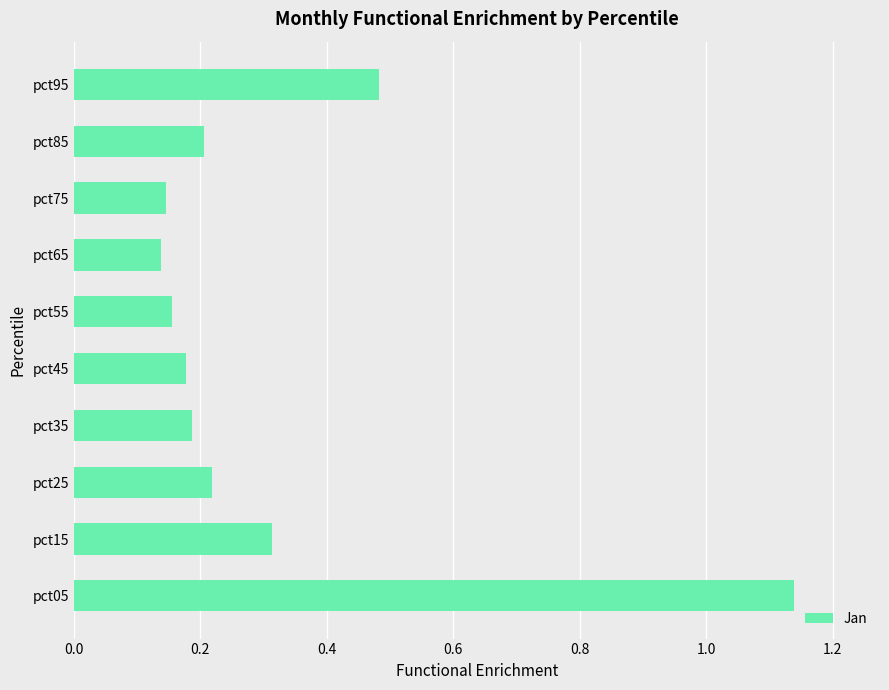

The chart shows a value of 0.3 at pct35. True or false?

False